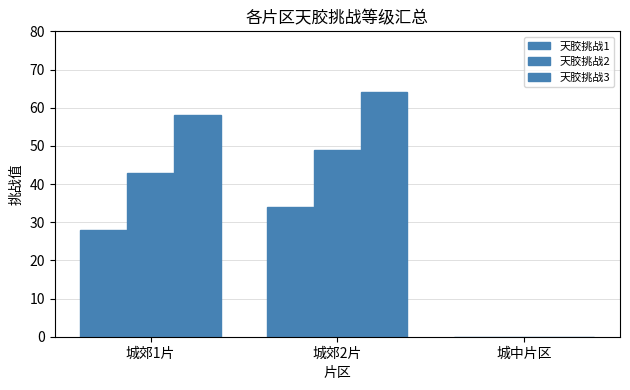

Are the bars grouped side by side (vs. stacked)?

Yes